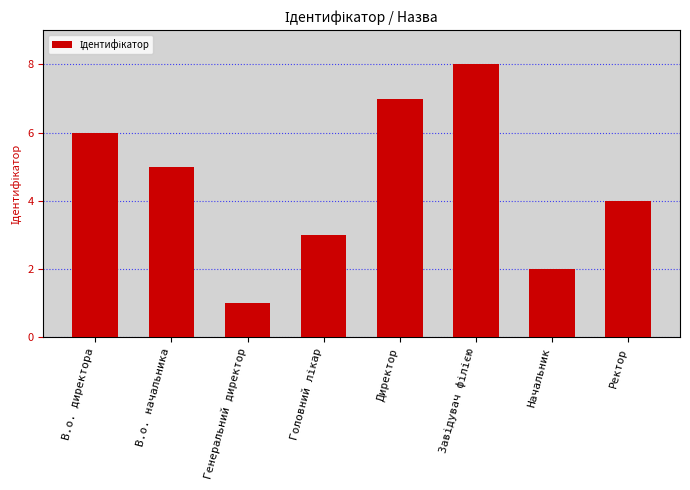

Which has a higher value, В.о. начальника or Начальник?

В.о. начальника